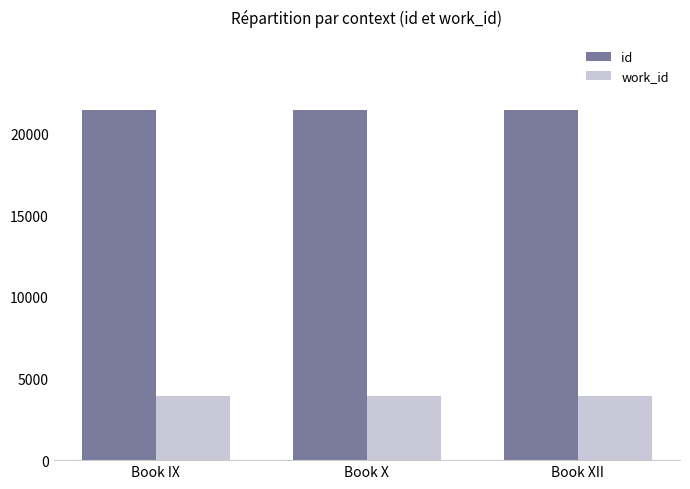

Is it true that id equals 21436 at Book IX?

True